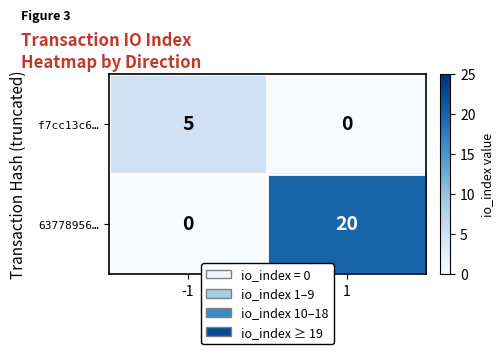

Between -1 and 1, which series saw the biggest shift?

63778956…